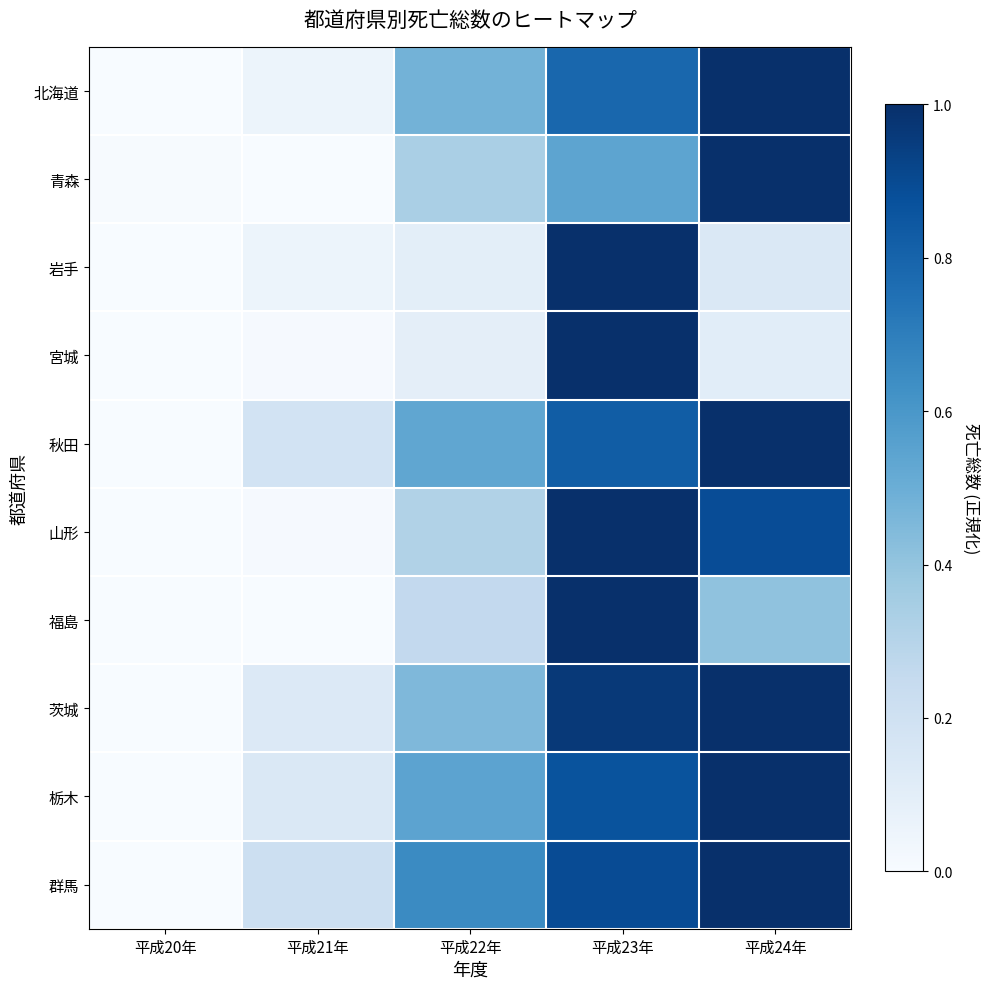

Reading left to right, extract all data points from this chart.

北海道: 平成20年=0.0	平成21年=0.1	平成22年=0.5	平成23年=0.8	平成24年=1.0
青森: 平成20年=0.0	平成21年=0.0	平成22年=0.3	平成23年=0.5	平成24年=1.0
岩手: 平成20年=0.0	平成21年=0.1	平成22年=0.1	平成23年=1.0	平成24年=0.1
宮城: 平成20年=0.0	平成21年=0.0	平成22年=0.1	平成23年=1.0	平成24年=0.1
秋田: 平成20年=0.0	平成21年=0.2	平成22年=0.5	平成23年=0.8	平成24年=1.0
山形: 平成20年=0.0	平成21年=0.0	平成22年=0.3	平成23年=1.0	平成24年=0.9
福島: 平成20年=0.0	平成21年=0.0	平成22年=0.3	平成23年=1.0	平成24年=0.4
茨城: 平成20年=0.0	平成21年=0.1	平成22年=0.5	平成23年=1.0	平成24年=1.0
栃木: 平成20年=0.0	平成21年=0.1	平成22年=0.5	平成23年=0.9	平成24年=1.0
群馬: 平成20年=0.0	平成21年=0.2	平成22年=0.6	平成23年=0.9	平成24年=1.0